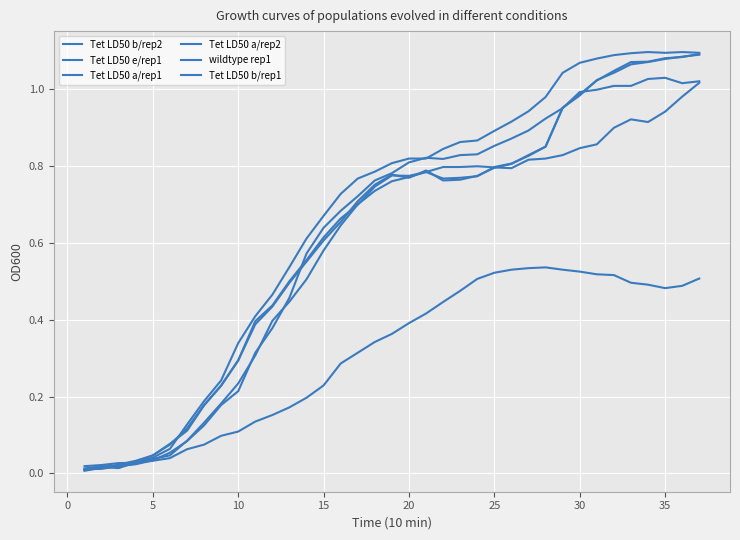

Is this an area chart (filled region under the line)?

No